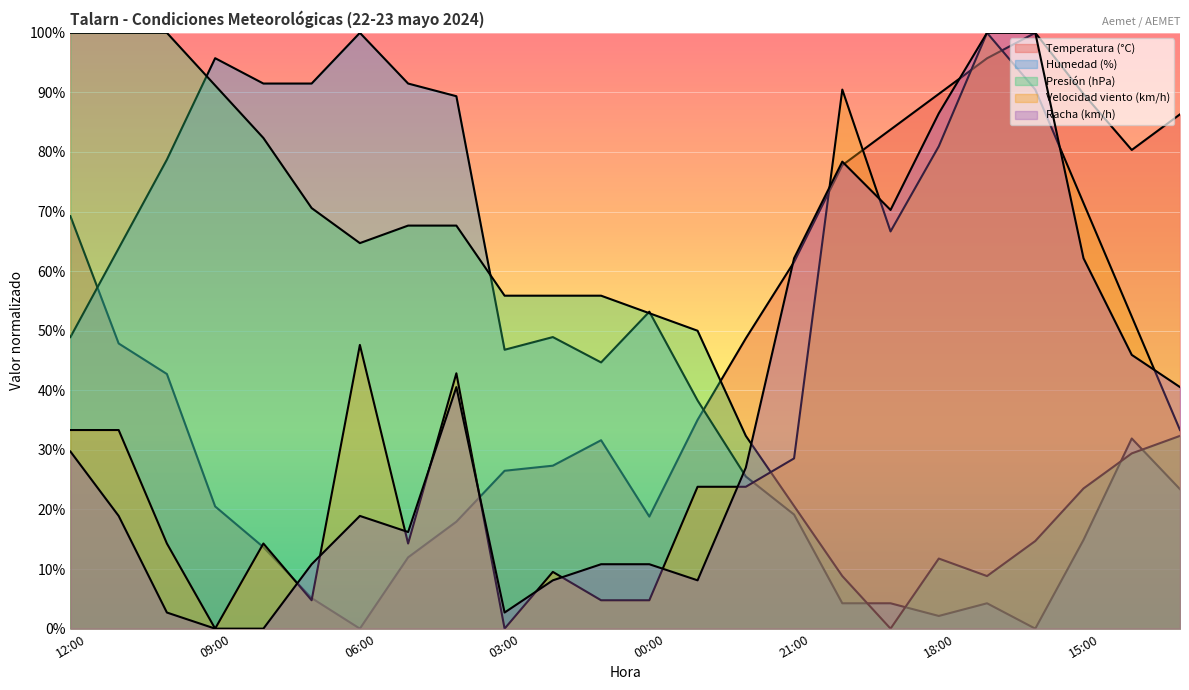

Which has a higher value, 22:00 or 03:00?

22:00